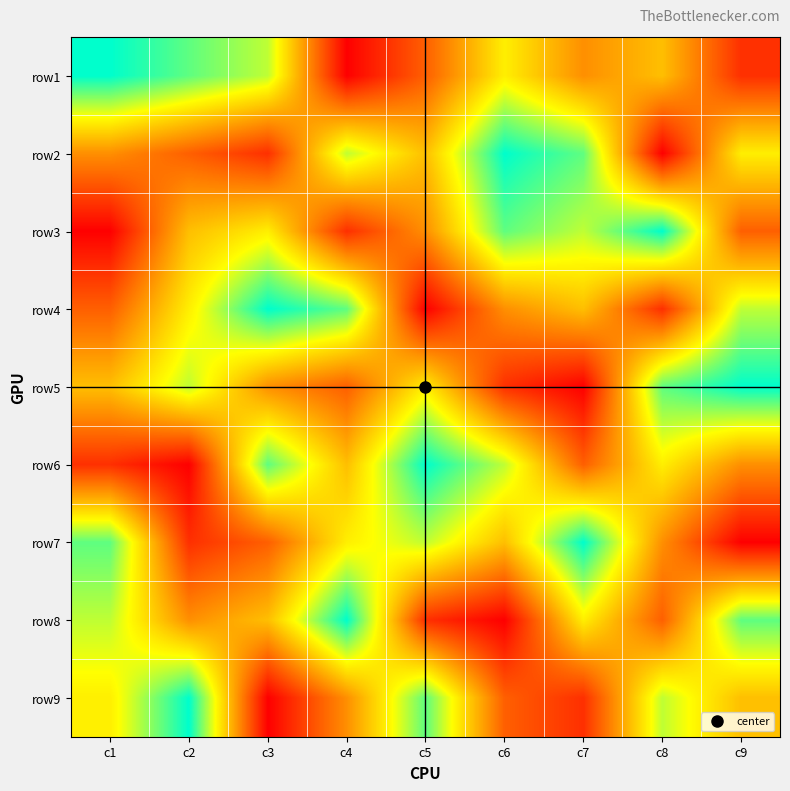

Reading left to right, transcribe all the data shown in this chart.

row1: c1=9	c2=8	c3=7	c4=1	c5=3	c6=6	c7=4	c8=5	c9=2
row2: c1=4	c2=3	c3=2	c4=7	c5=5	c6=9	c7=8	c8=1	c9=6
row3: c1=1	c2=5	c3=6	c4=2	c5=4	c6=8	c7=7	c8=9	c9=3
row4: c1=3	c2=6	c3=9	c4=8	c5=1	c6=4	c7=5	c8=2	c9=7
row5: c1=5	c2=7	c3=4	c4=3	c5=6	c6=2	c7=1	c8=8	c9=9
row6: c1=2	c2=1	c3=8	c4=5	c5=9	c6=7	c7=3	c8=6	c9=4
row7: c1=8	c2=2	c3=3	c4=6	c5=7	c6=5	c7=9	c8=4	c9=1
row8: c1=7	c2=4	c3=5	c4=9	c5=2	c6=1	c7=6	c8=3	c9=8
row9: c1=6	c2=9	c3=1	c4=4	c5=8	c6=3	c7=2	c8=7	c9=5